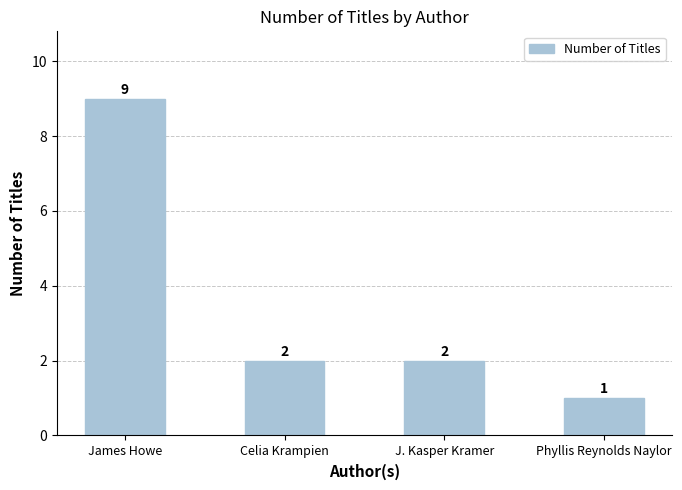

What is the value of the 4th bar from the left?

1